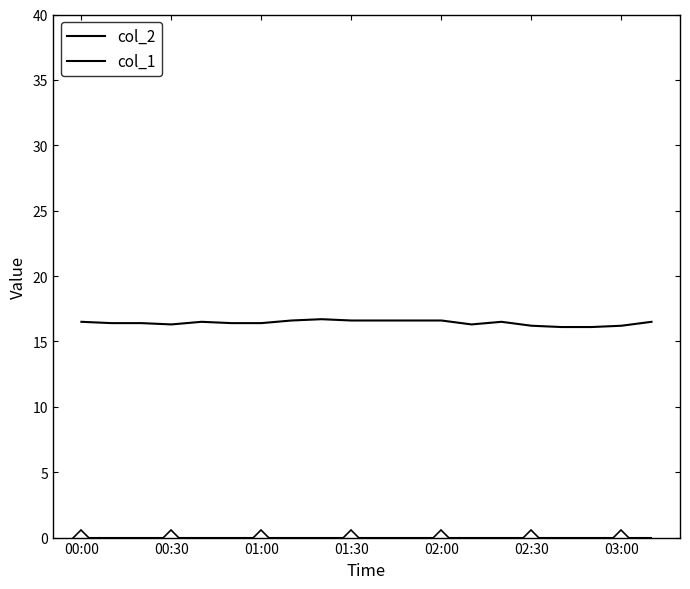

Does the chart have visible grid lines?

No